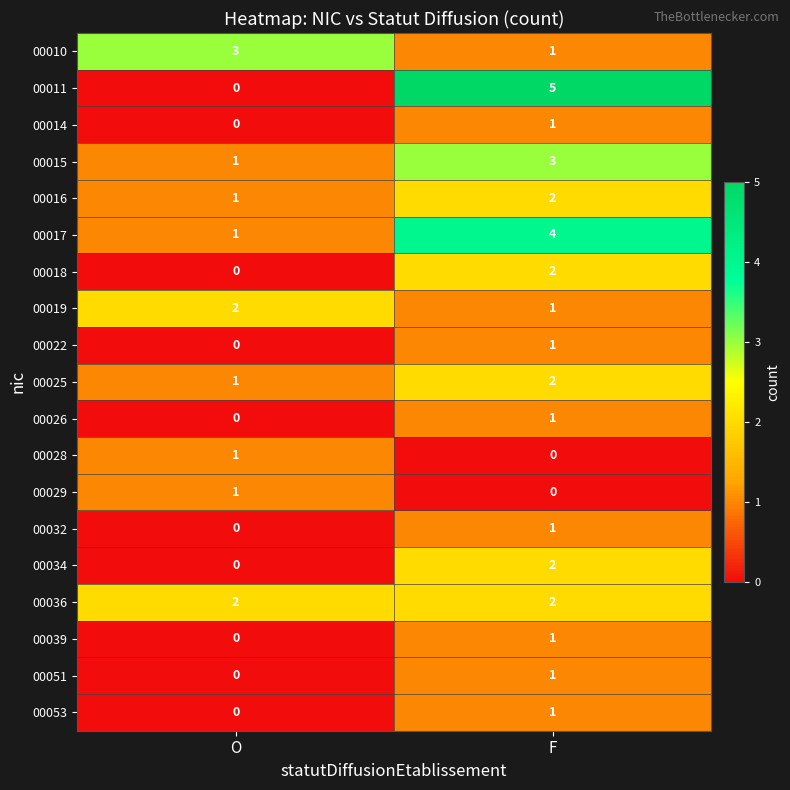

Between O and F, which series saw the biggest shift?

00011